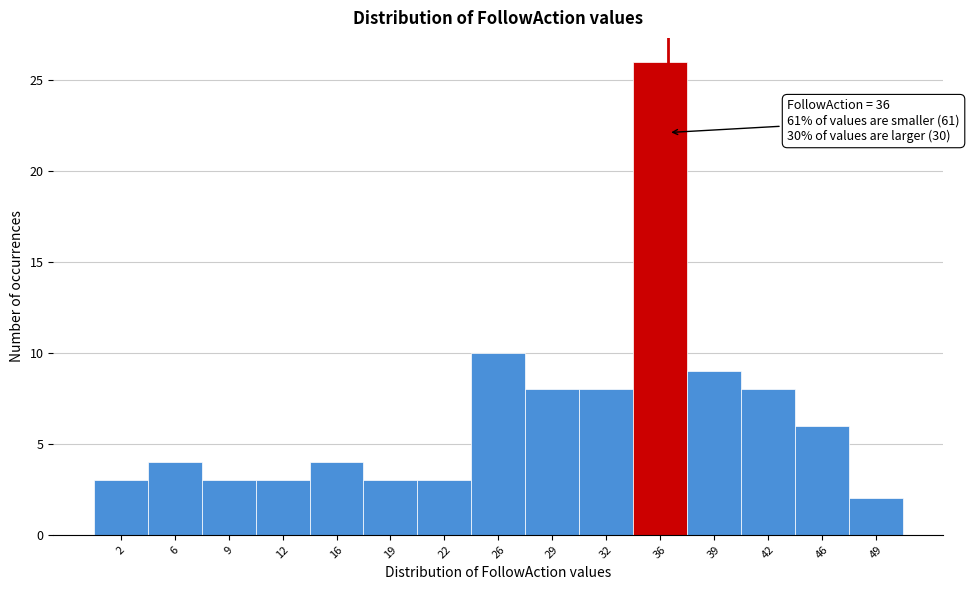

Over which range of the x-axis is the bar tallest?

34.0 to 37.0